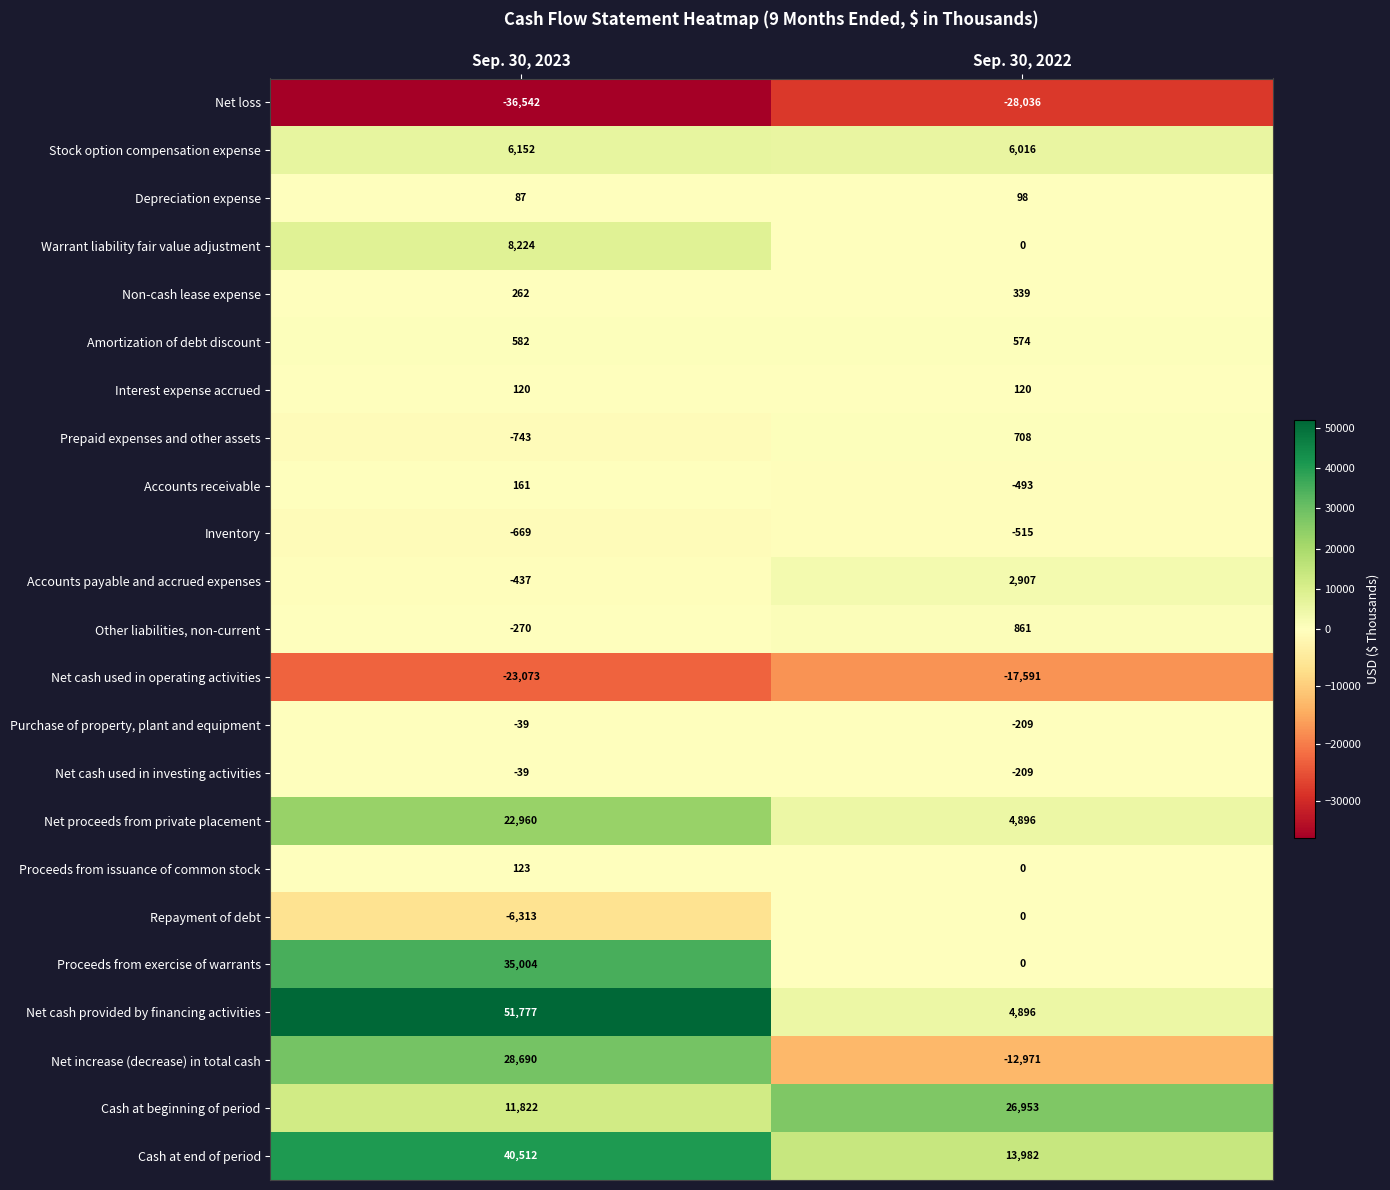

What is the total value across all series at Sep. 30, 2022?

2326